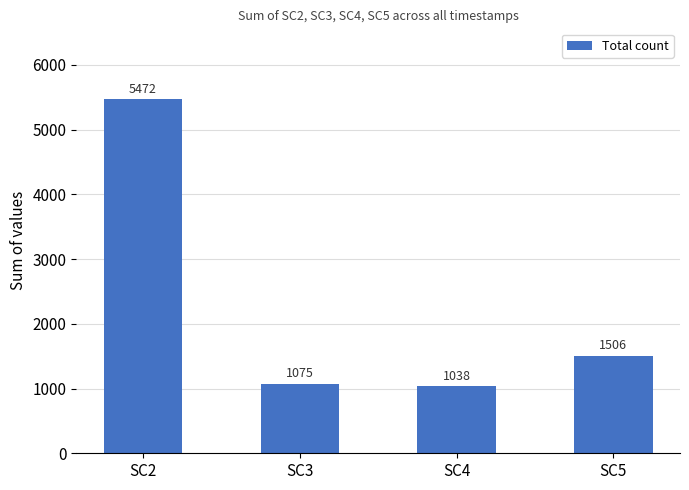

What is the average value?

2273